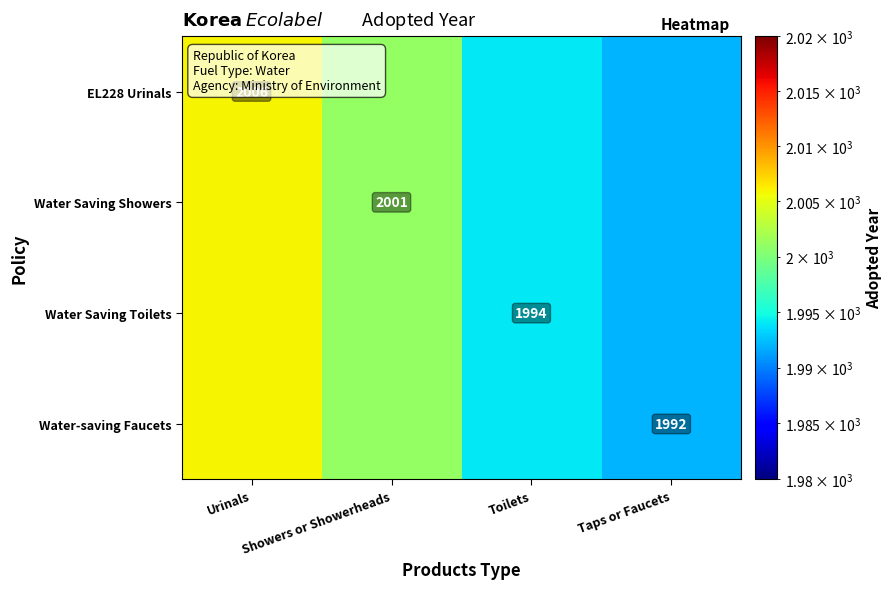

The value of Water-saving Faucets at Taps or Faucets is 3274. True or false?

False